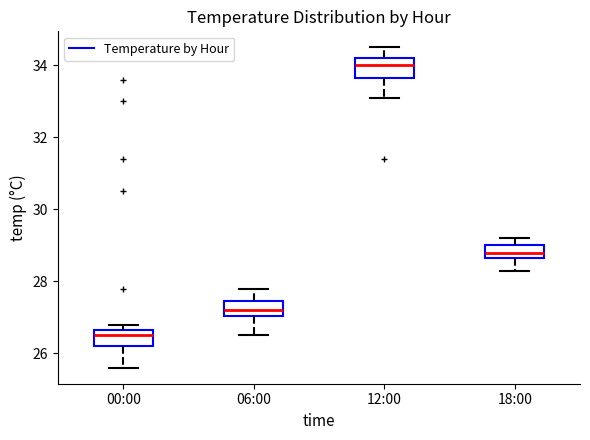

Which box has the highest median line?

12:00